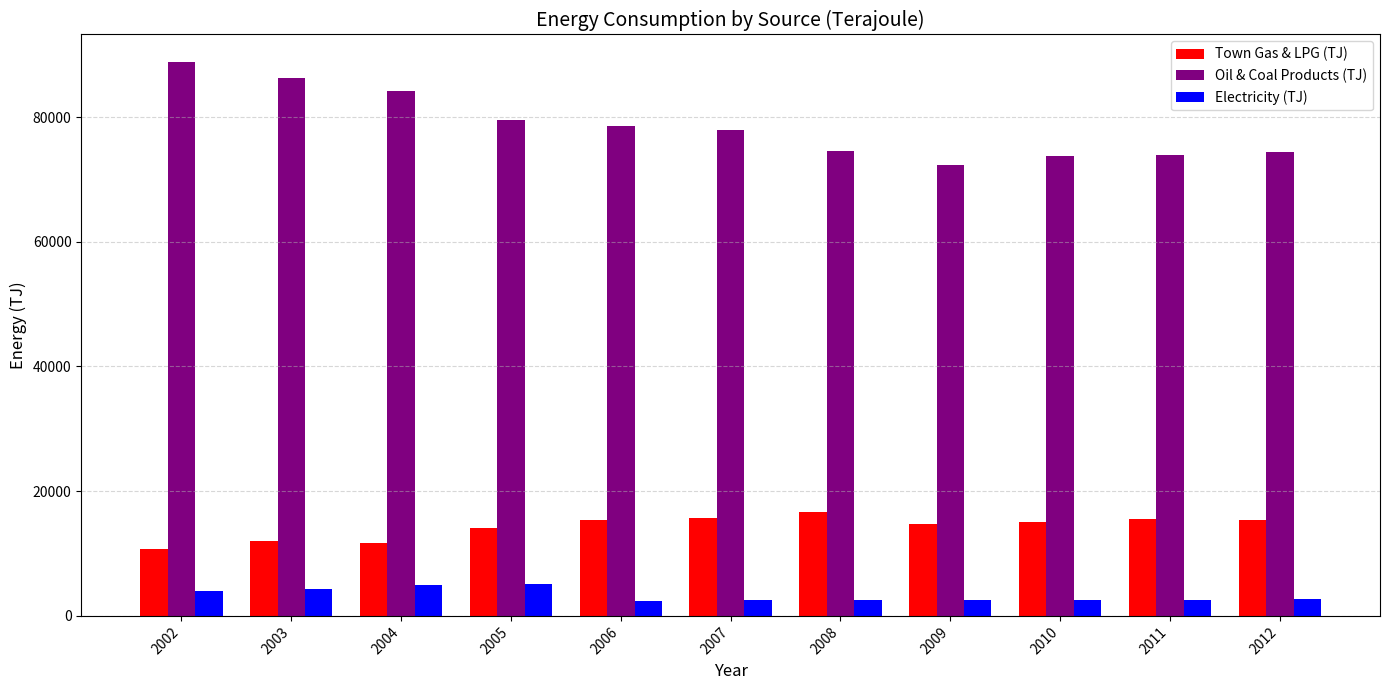

The Town Gas & LPG (TJ) series shows 15384 at 2012. True or false?

True